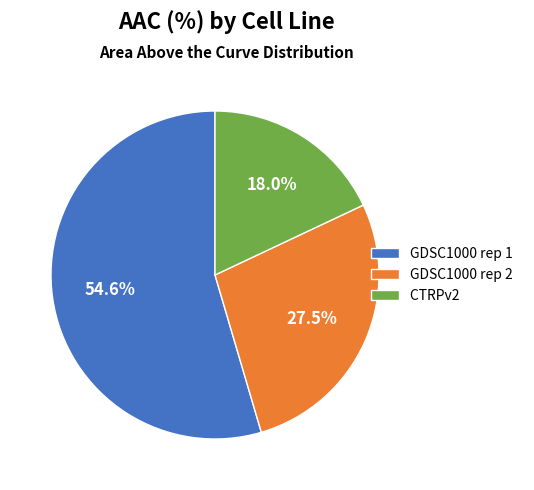

What is the largest slice in the pie chart?

GDSC1000 rep 1